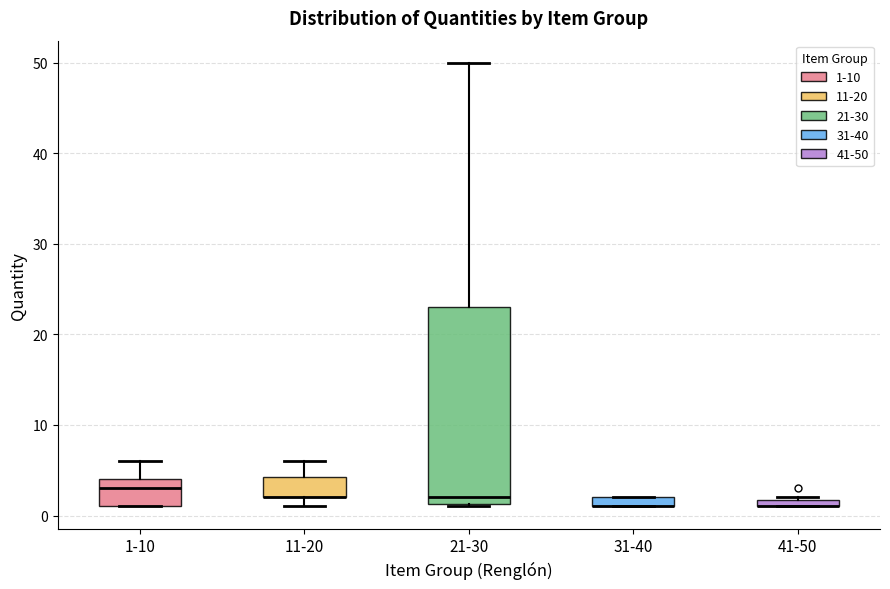

Where is the lower edge of the box for 11-20 on the y-axis? The values are not printed on the chart, so give them approximately, as read against the axis.

2